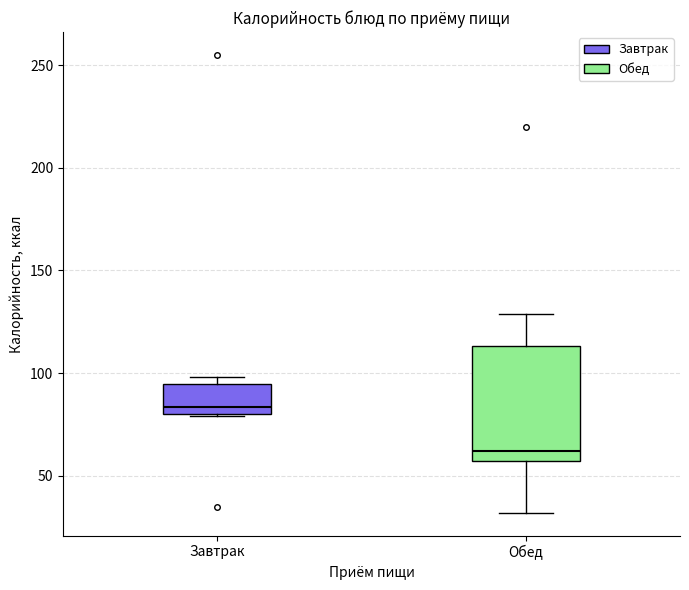

Where does the median line of the box for Завтрак sit on the y-axis? The values are not printed on the chart, so give them approximately, as read against the axis.

85